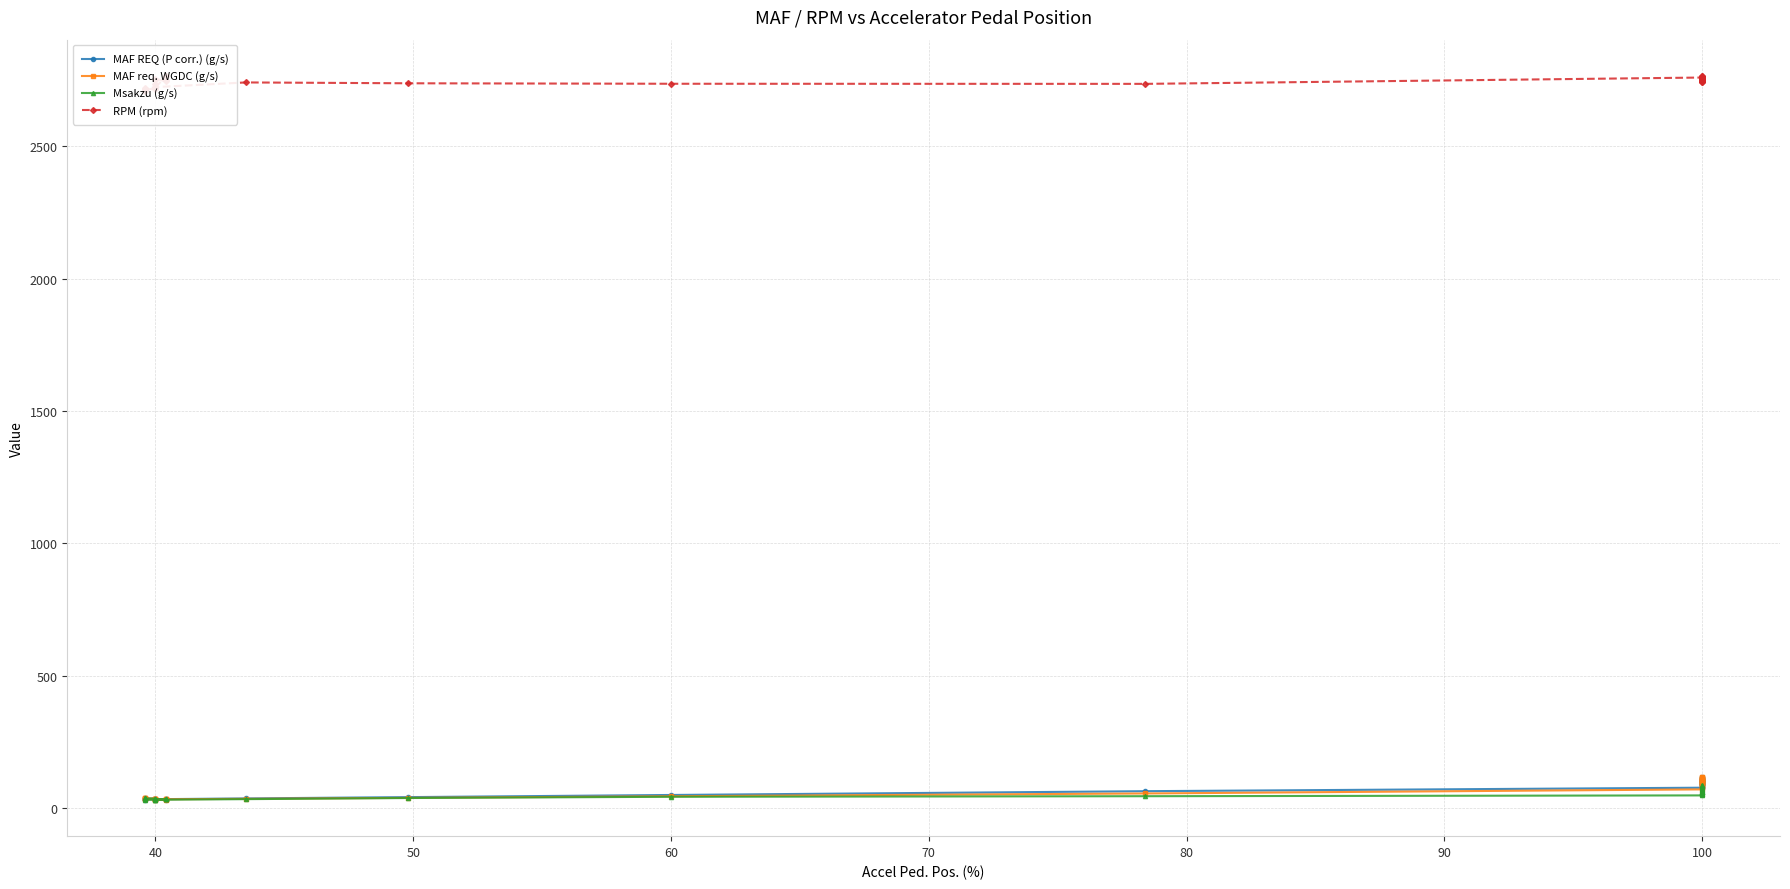

How many values in the MAF REQ (P corr.) (g/s) series are below 77?

19